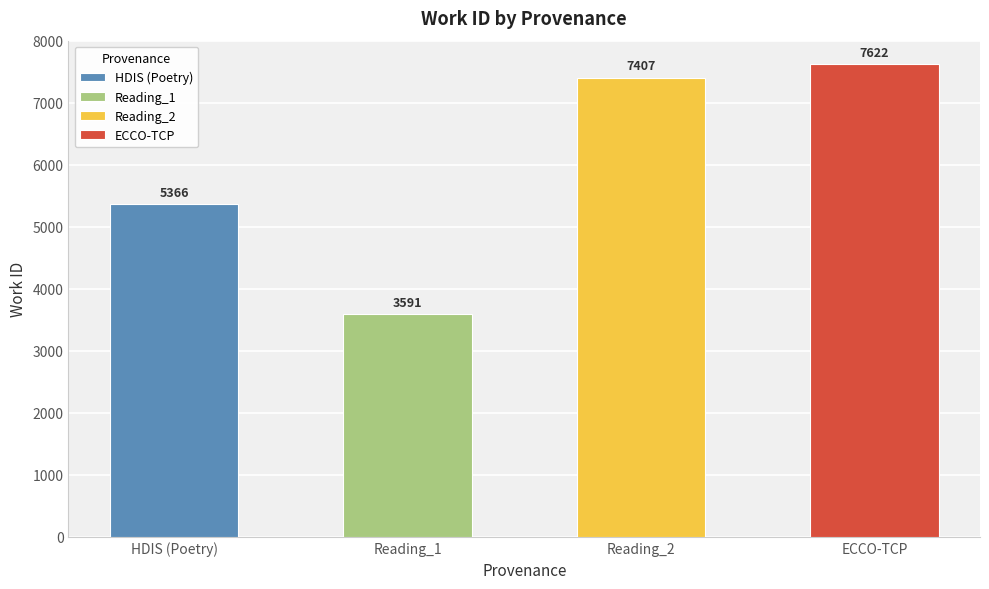

True or false: the data shows 5366 at HDIS (Poetry).

True